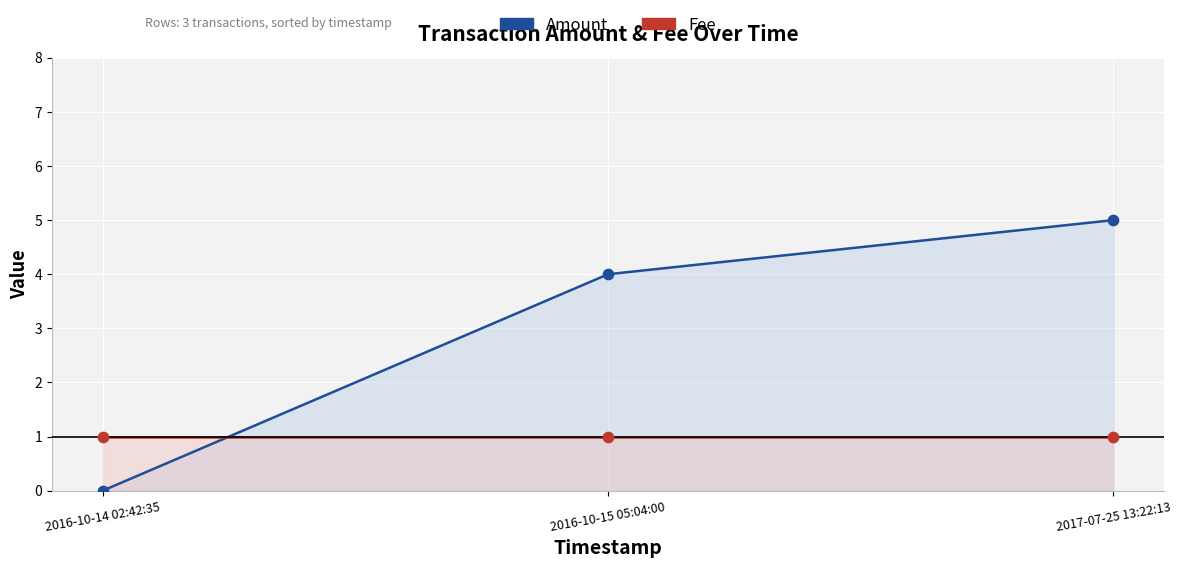

Which series has the largest Y range (max minus min)?

Amount